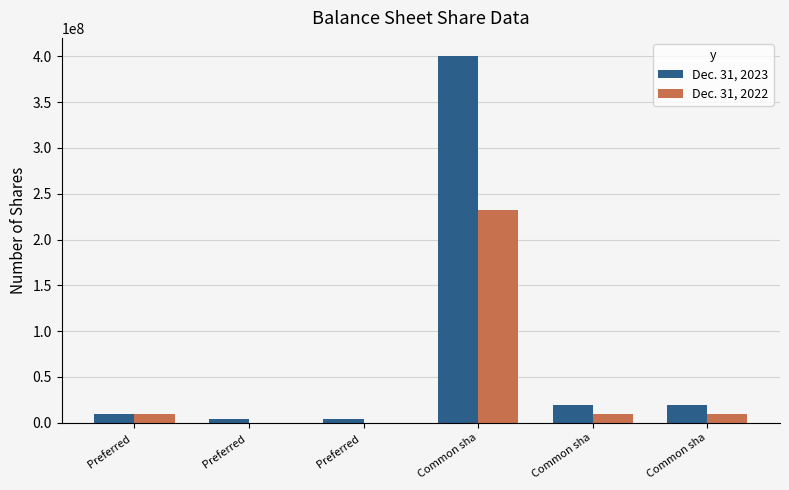

How many data points does each series have?

6